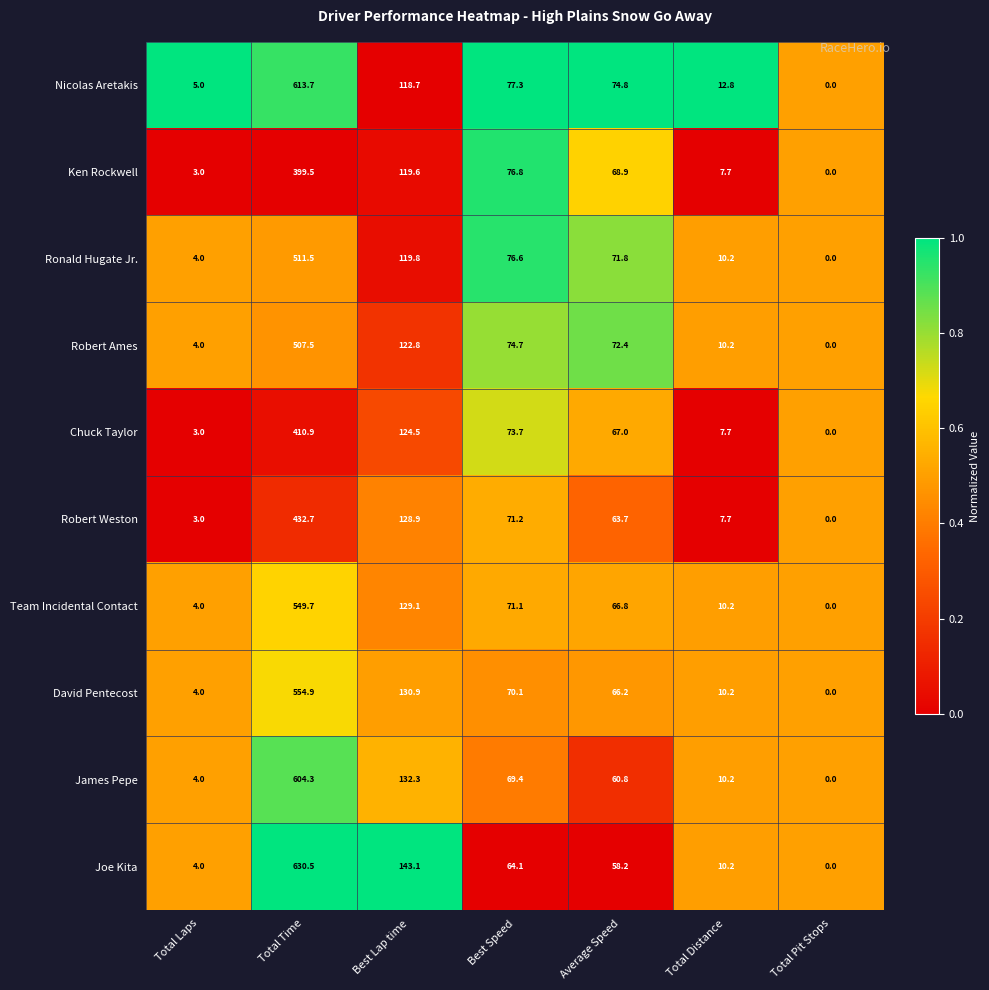

What is the sum of the Chuck Taylor values at Best Speed and Total Time?

484.6